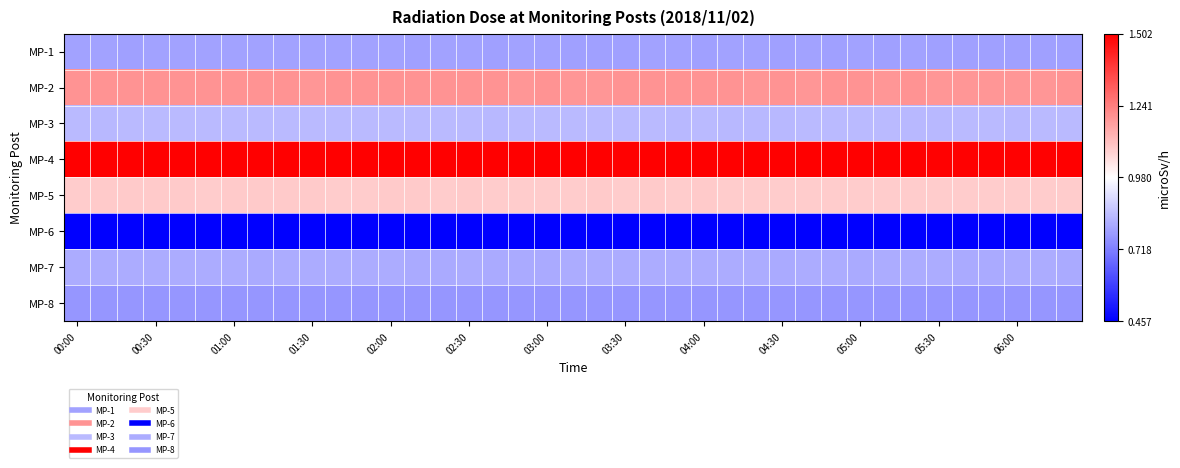

Count the number of data series in this chart.

8